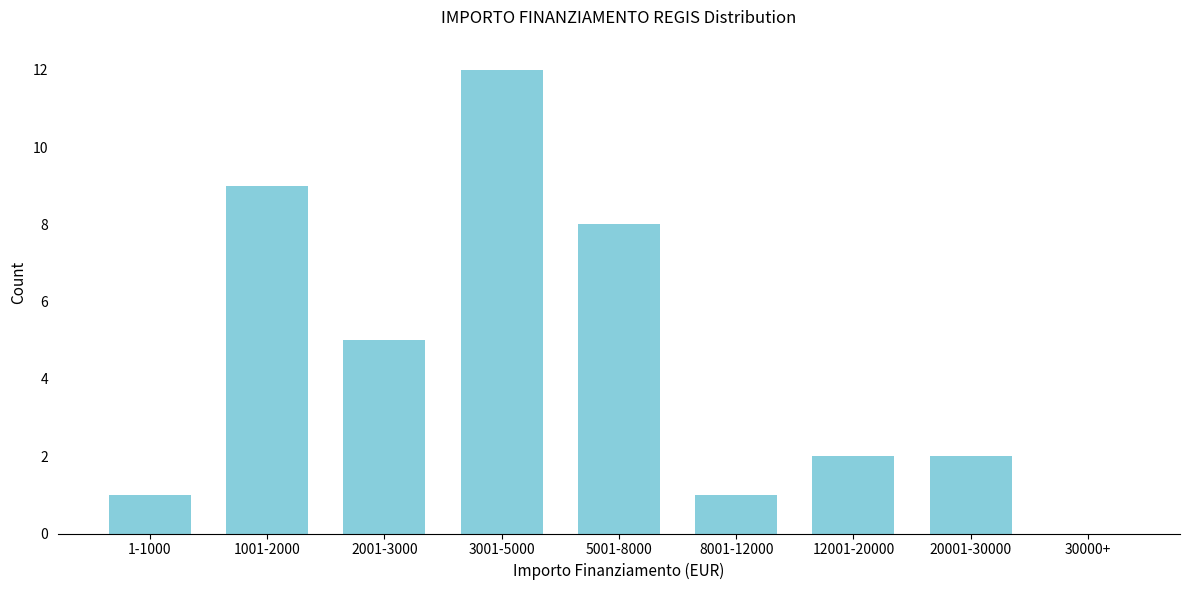

Reading left to right, transcribe all the data shown in this chart.

1-1000=1	1001-2000=9	2001-3000=5	3001-5000=12	5001-8000=8	8001-12000=1	12001-20000=2	20001-30000=2	30000+=0